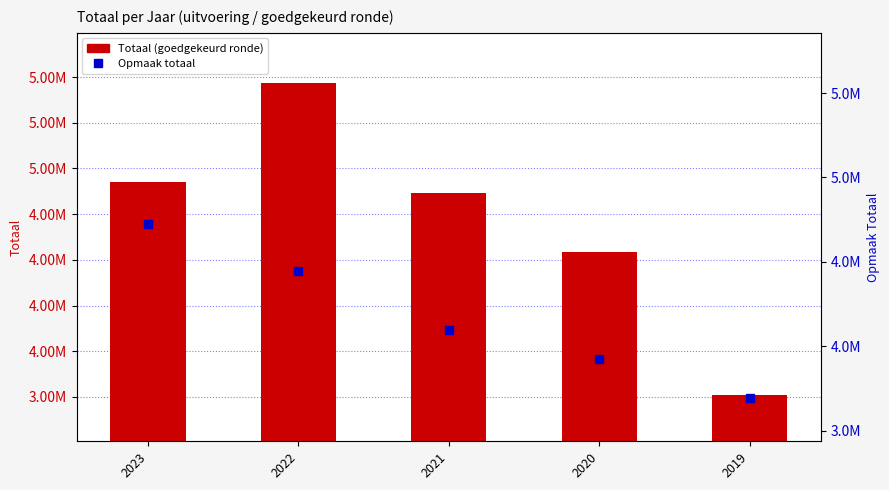

How many categories are shown in the chart?

5